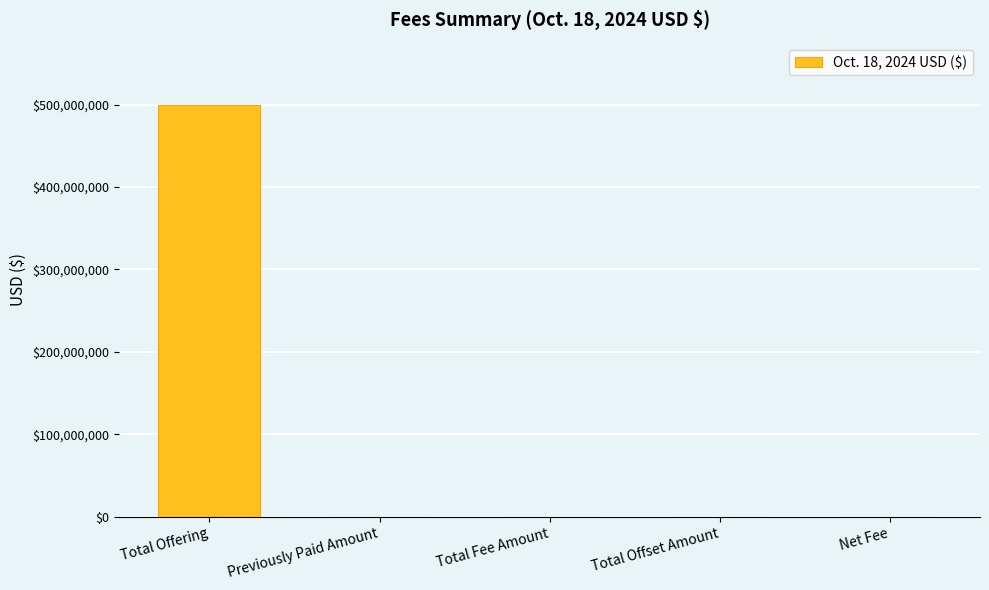

How many categories are shown in the chart?

5